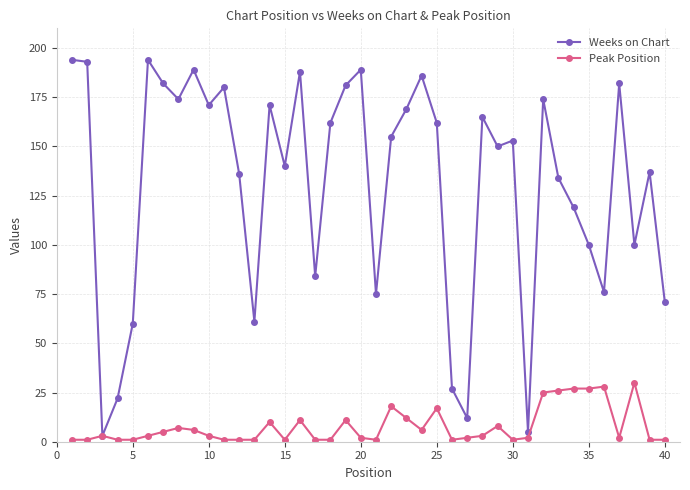

Which series has the largest range (max minus min)?

Weeks on Chart